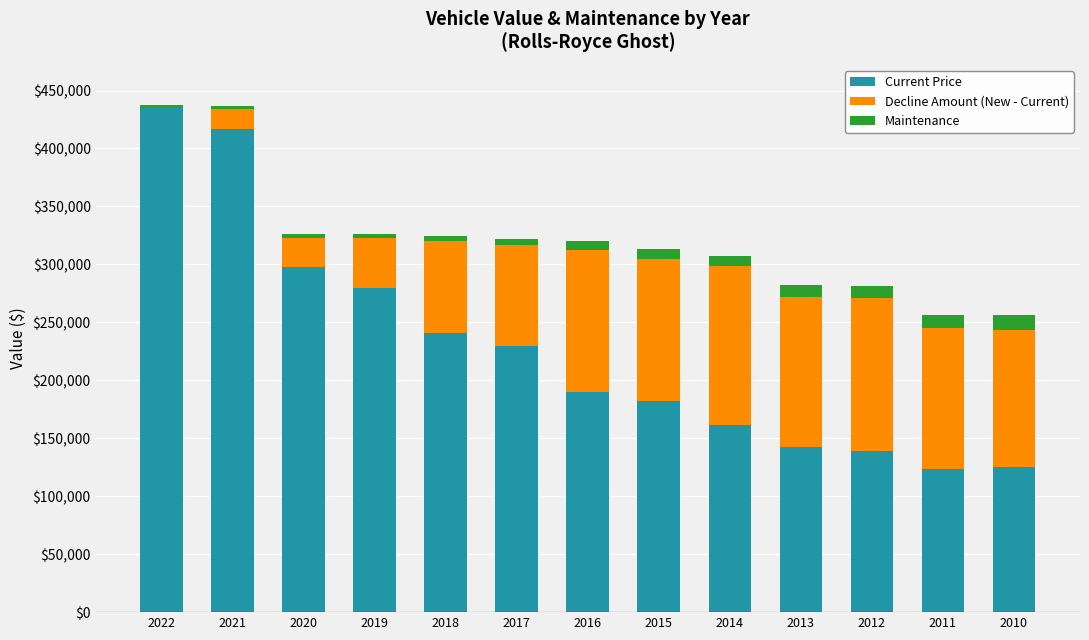

What is the sum of all Decline Amount (New - Current) values?

1133957